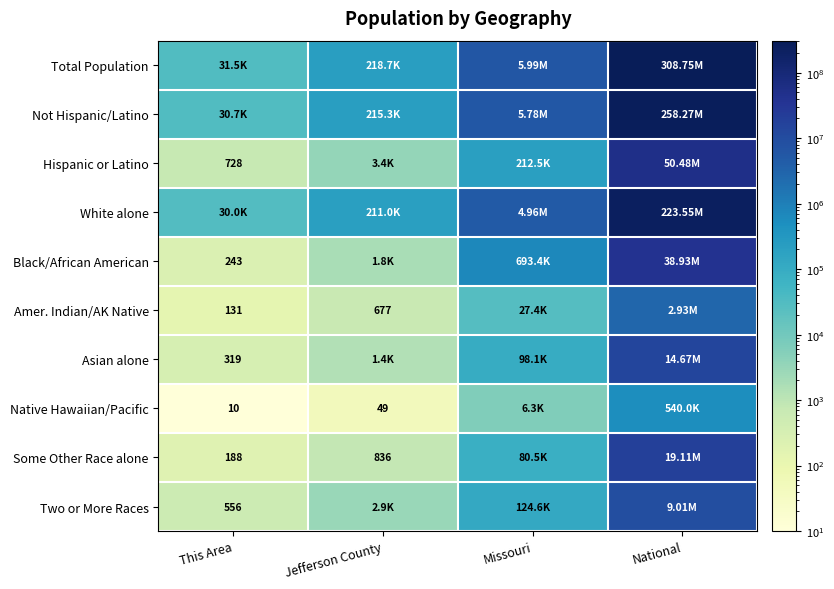

Rank the categories by Some Other Race alone value from highest to lowest.

National, Missouri, Jefferson County, This Area